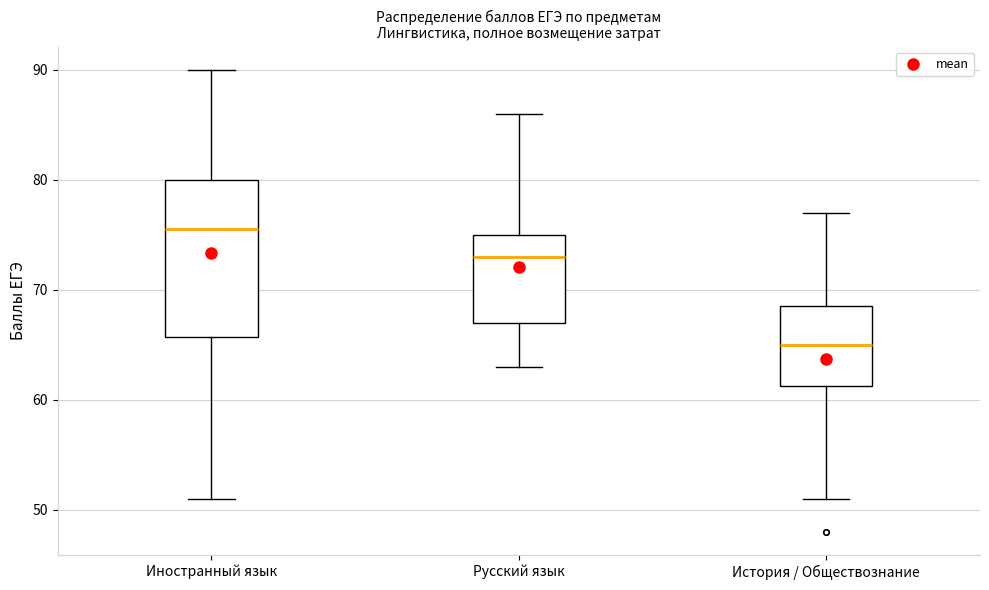

Reading left to right, read every box against the y-axis: the position of its median line, the range the box covers, and the ends of its whiskers. The values are not printed on the chart, so give them approximately, as read against the axis.

Иностранный язык: median 76, box 66 to 80, whiskers 51 to 90
Русский язык: median 73, box 67 to 75, whiskers 63 to 86
История / Обществознание: median 65, box 61 to 69, whiskers 51 to 77